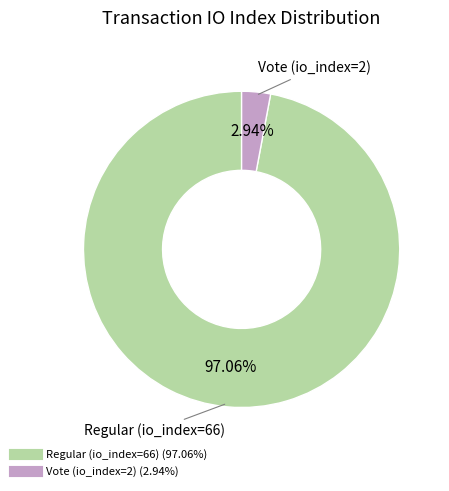

Rank the categories by value from highest to lowest.

Regular (io_index=66), Vote (io_index=2)